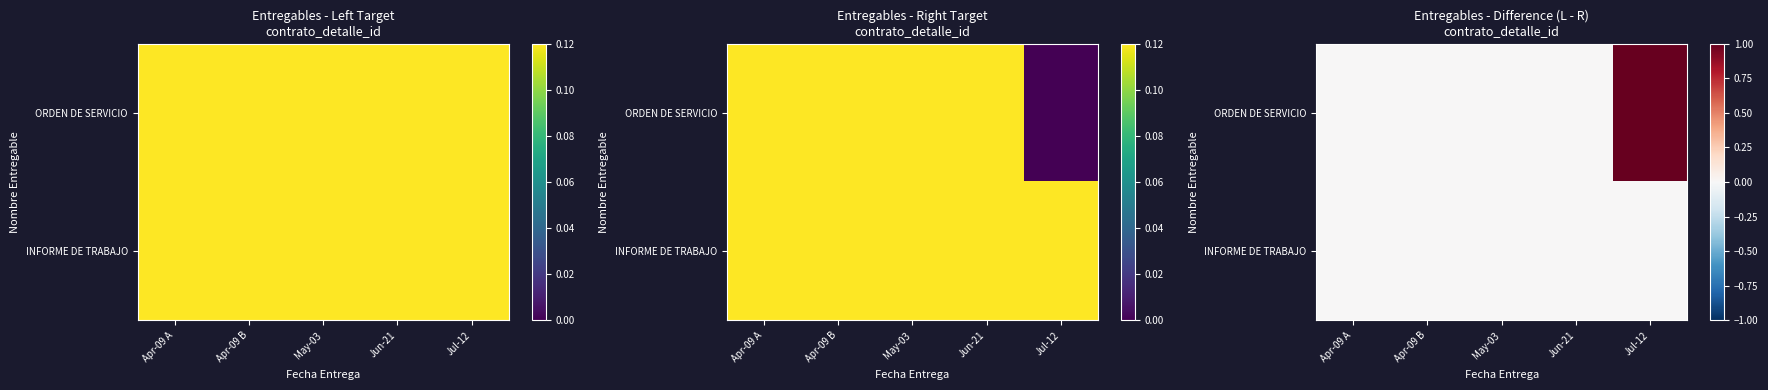

Between Apr-09 B and Jun-21, which series saw the biggest shift?

ORDEN DE SERVICIO